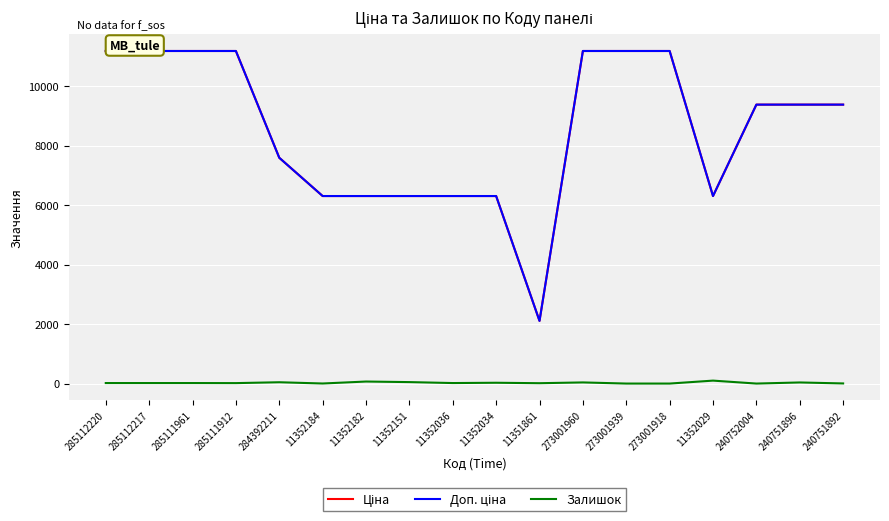

Which series has the largest total across all categories?

Ціна